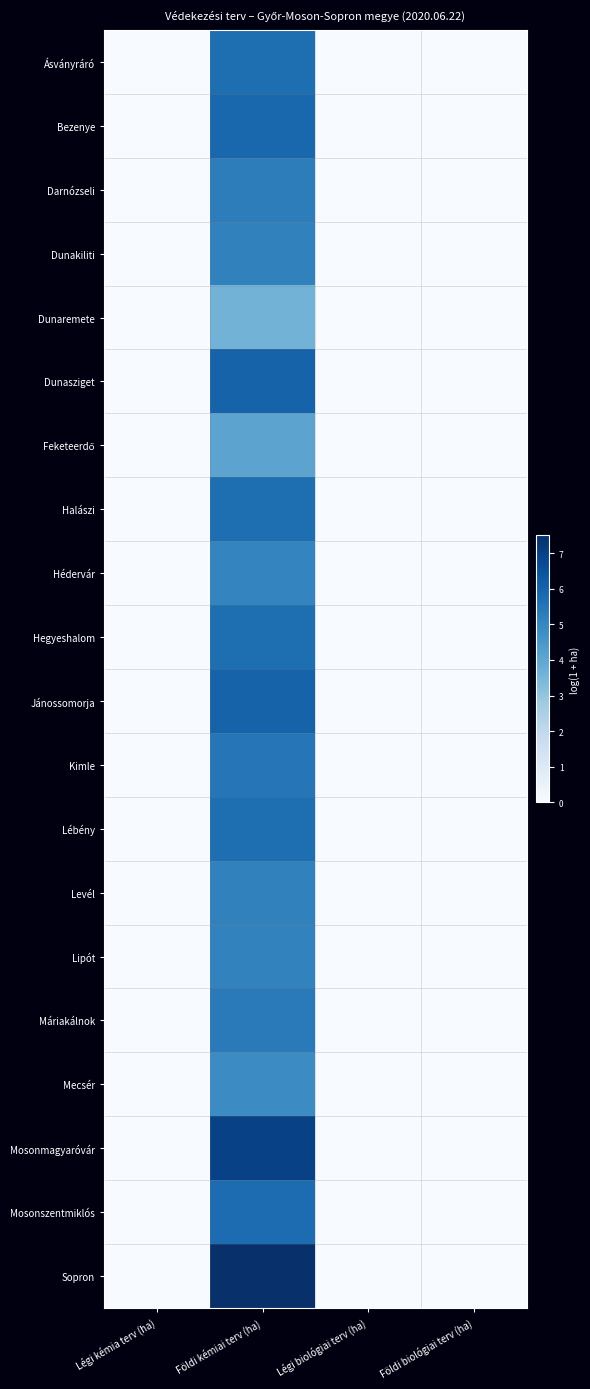

At which category does the chart reach its minimum across all series?

Légi kémia terv (ha)